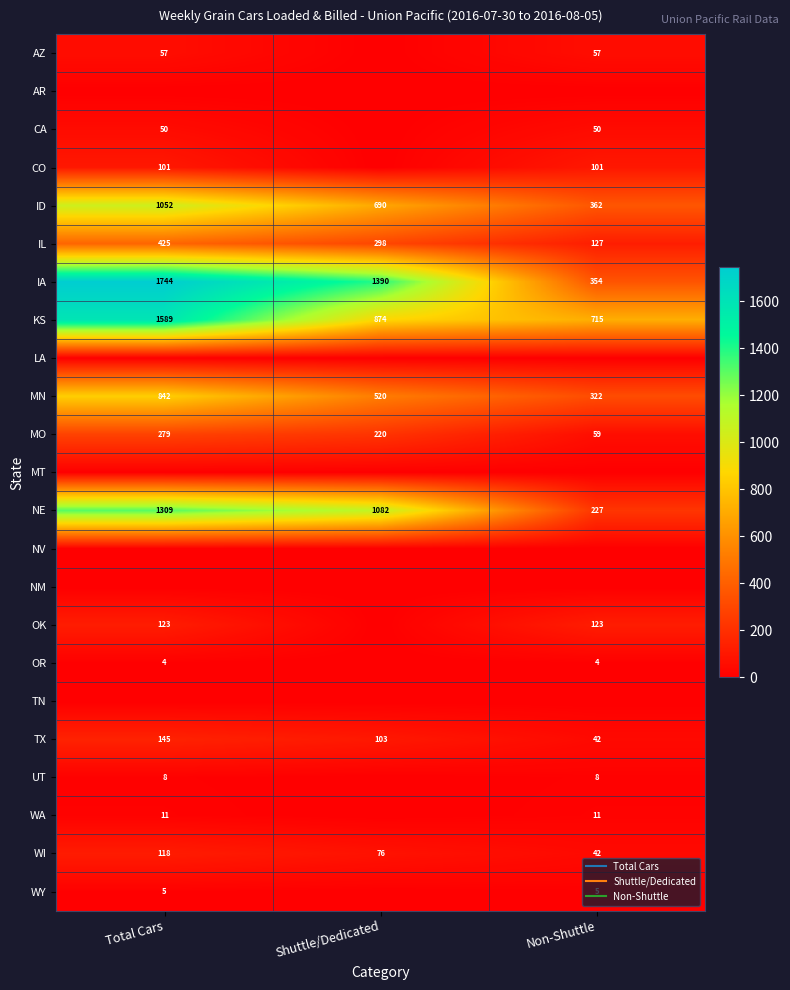

Rank the series at Non-Shuttle from lowest to highest value.

AR, LA, MT, NV, NM, TN, OR, WY, UT, WA, TX, WI, CA, AZ, MO, CO, OK, IL, NE, MN, IA, ID, KS